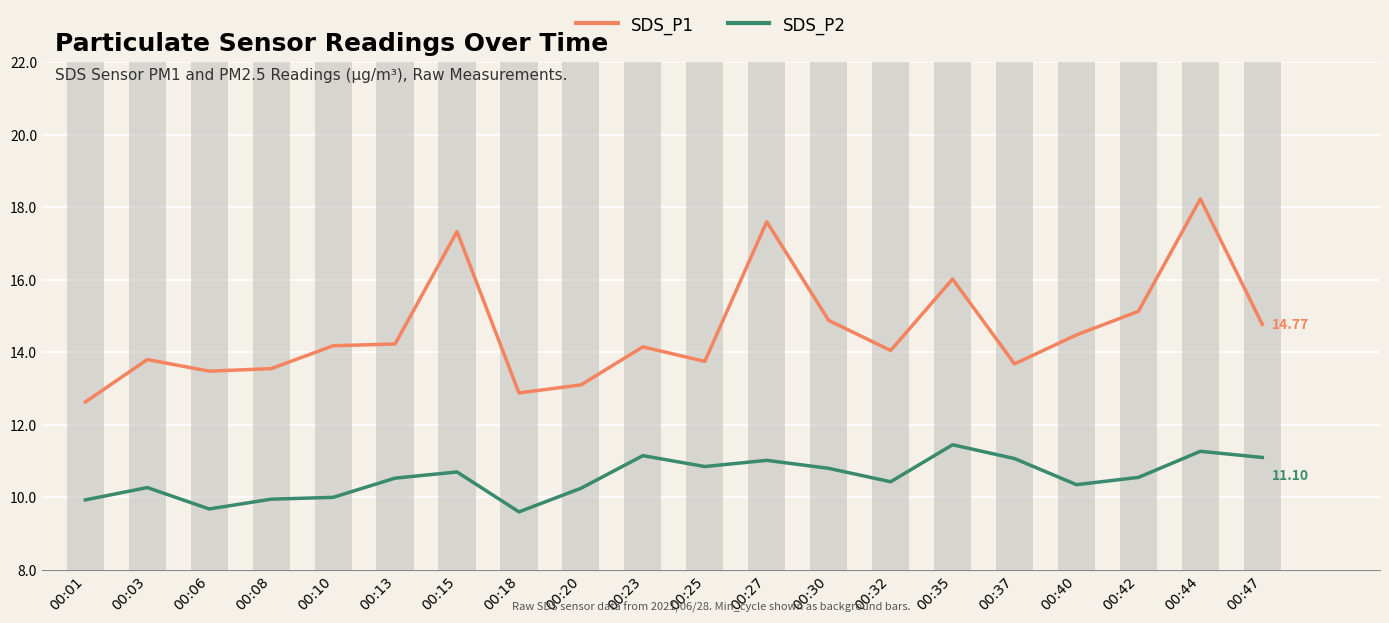

How many data points in SDS_P1 are above 14?

12